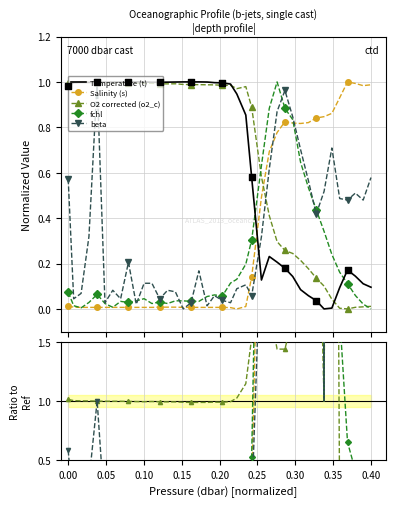

Which series reaches the minimum Y coordinate?

Temperature (t)